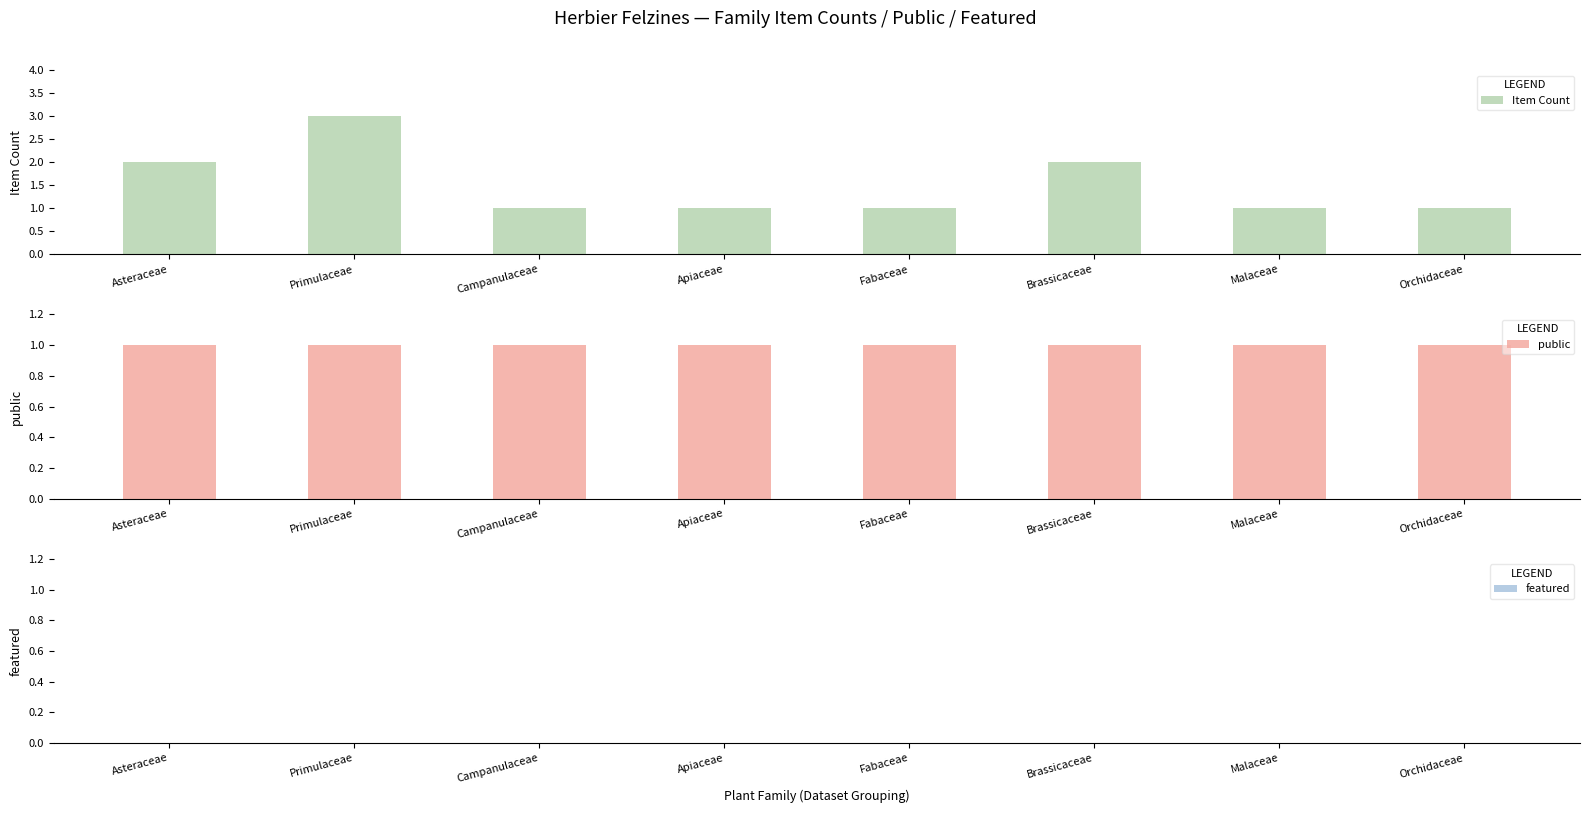

Count the number of categories in the chart.

8